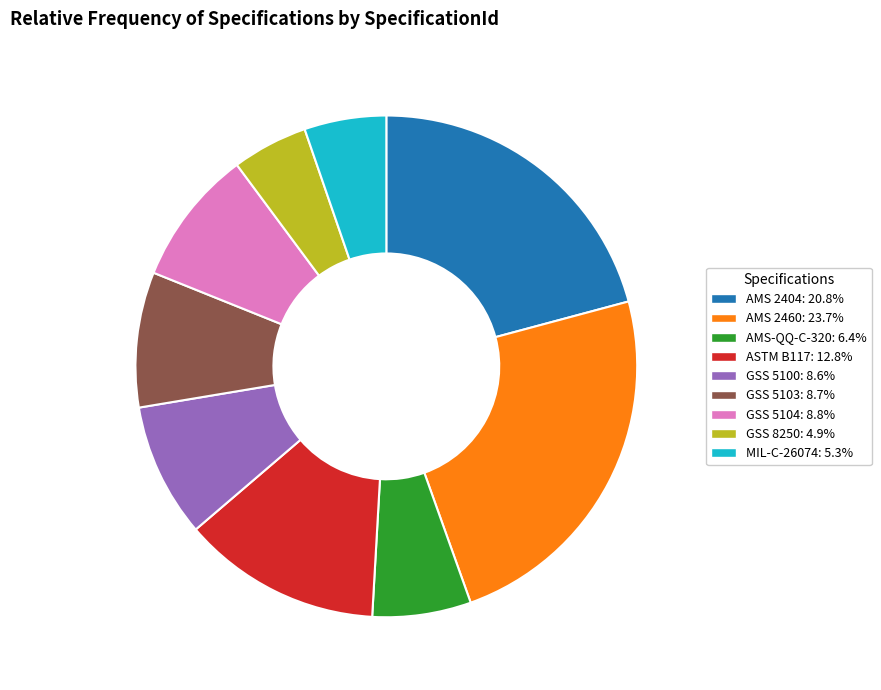

How many slices are in this pie chart?

9